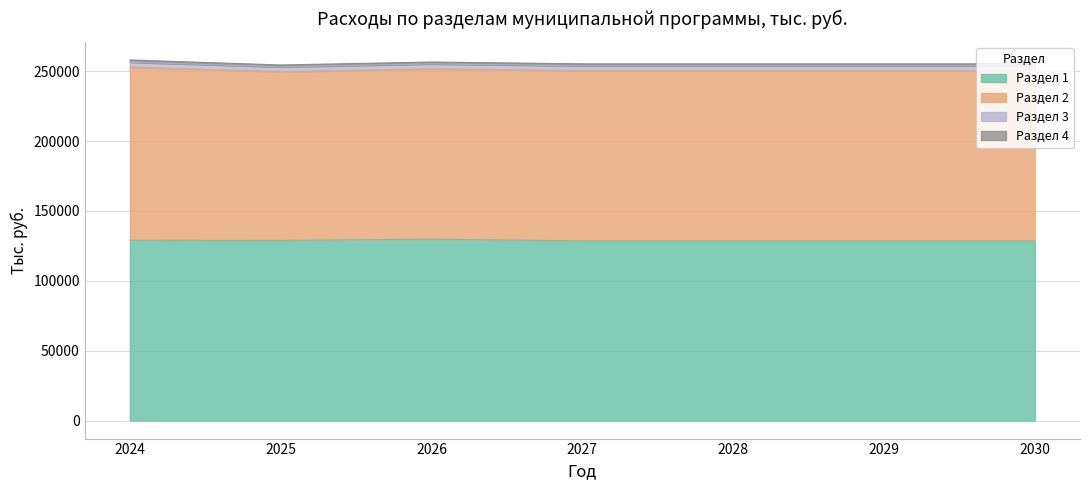

What is the approximate value of Раздел 3 at 2024?

3413.8